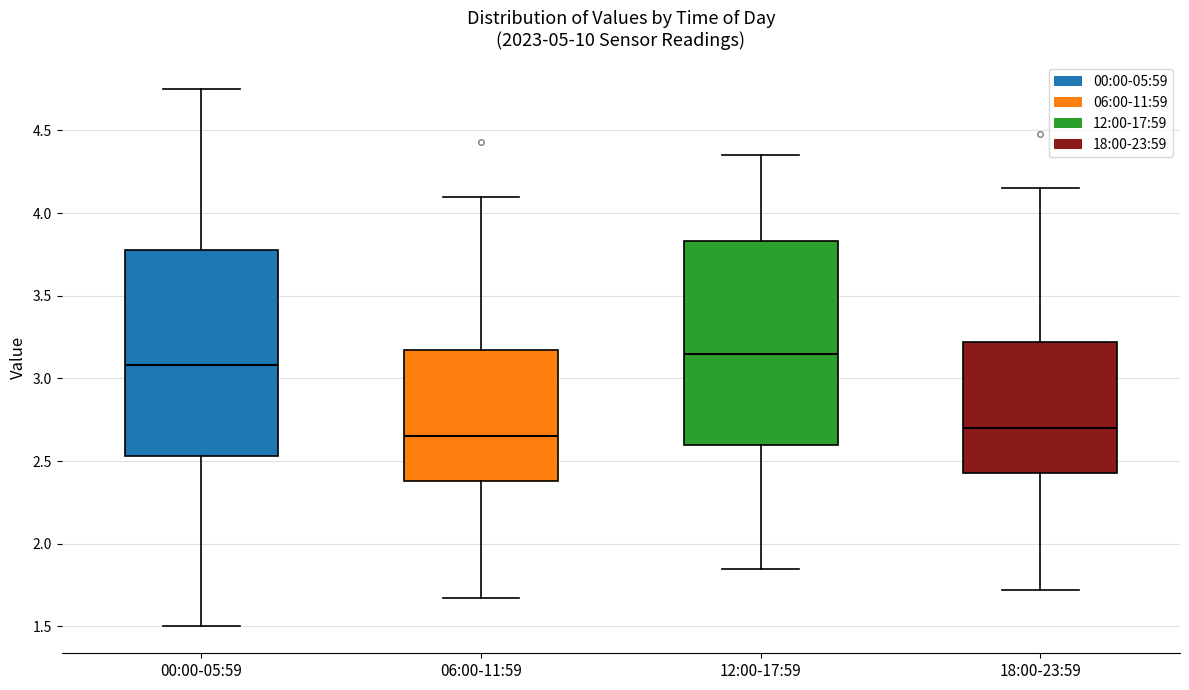

Reading left to right, transcribe this box plot: for each box, give where its median line is, the range the box spans, and where its two whiskers end, as read against the y-axis. The values are not printed on the chart, so give them approximately, as read against the axis.

00:00-05:59: median 3.10, box 2.55 to 3.80, whiskers 1.50 to 4.75
06:00-11:59: median 2.65, box 2.40 to 3.15, whiskers 1.65 to 4.10
12:00-17:59: median 3.15, box 2.60 to 3.85, whiskers 1.85 to 4.35
18:00-23:59: median 2.70, box 2.45 to 3.20, whiskers 1.70 to 4.15